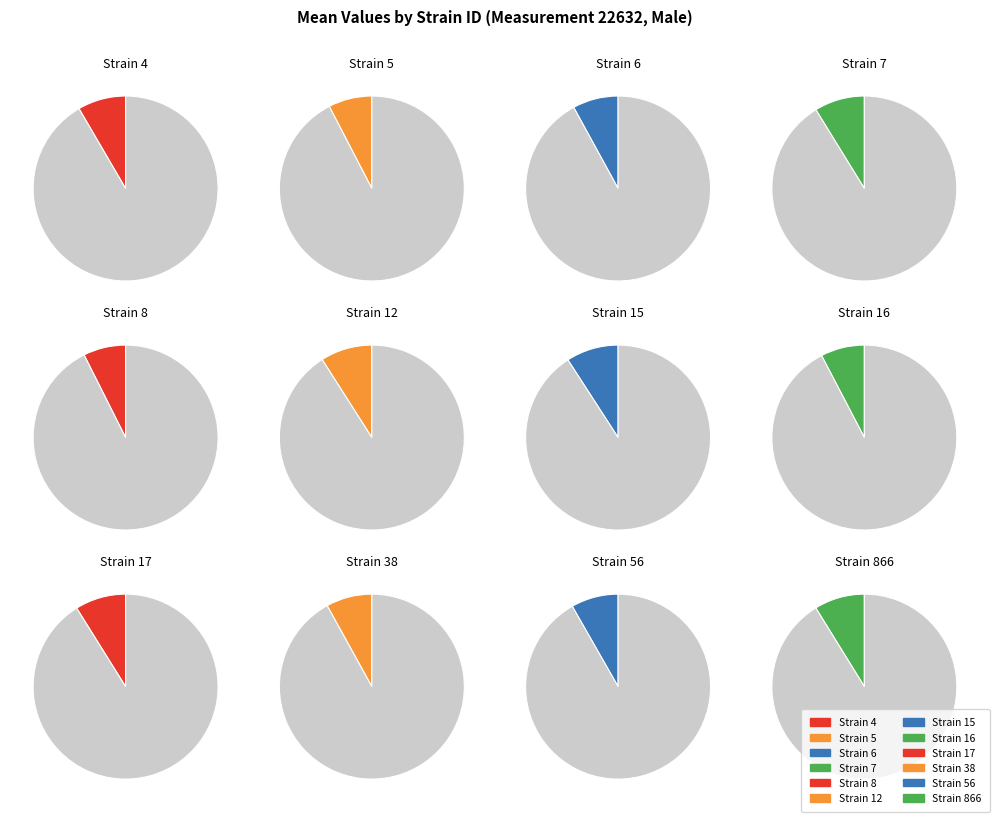

Which slice is the largest?

15